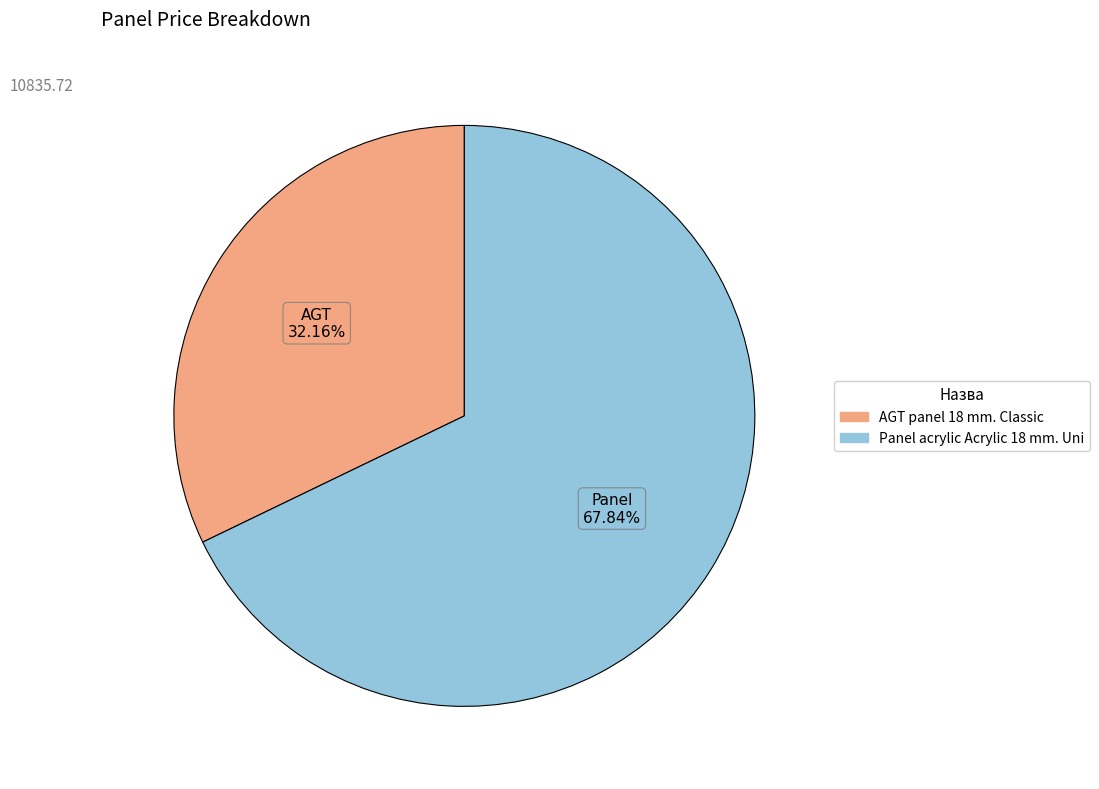

Does AGT panel 18 mm. Classic represent more than half of the total?

No